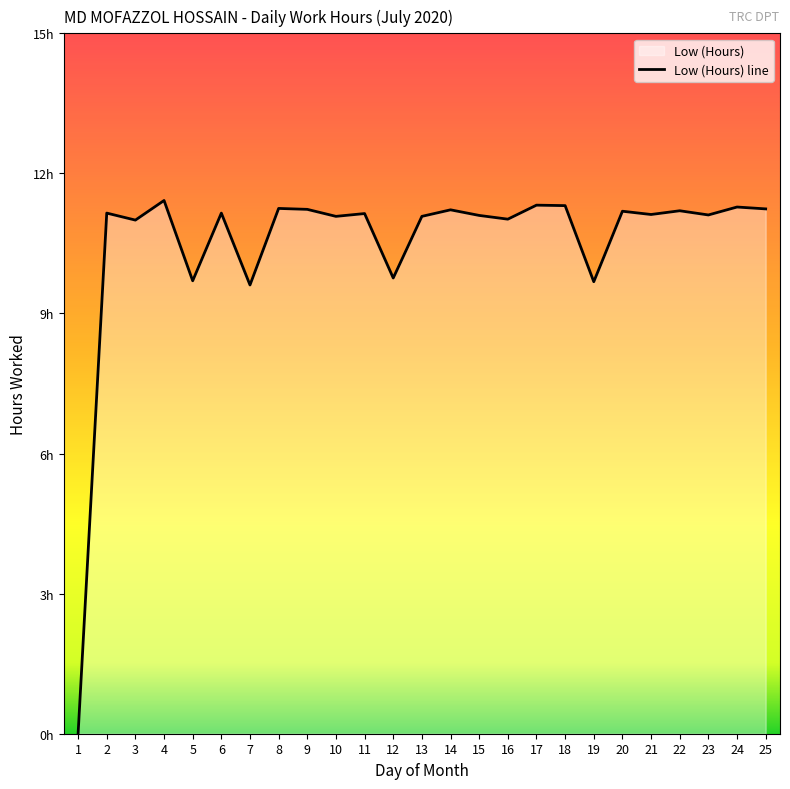

Where does the data first go above 11?

2